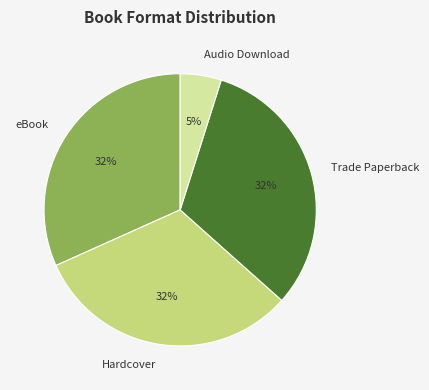

To the nearest percent, what percentage of the pie is eBook?

32%